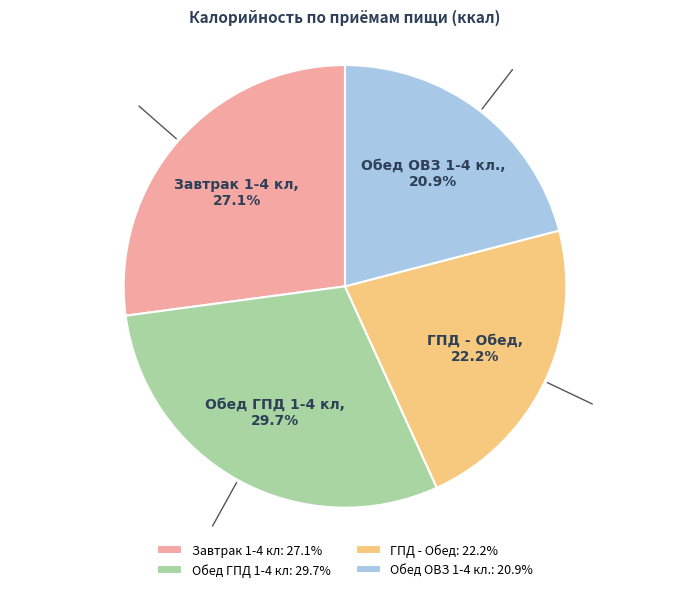

The ГПД - Обед slice represents 22% of the pie. True or false?

True